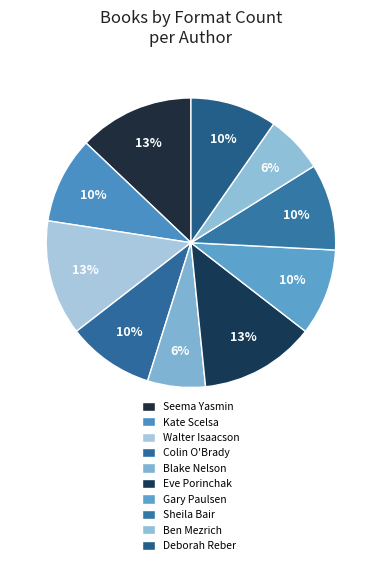

Count the number of slices in the pie.

10